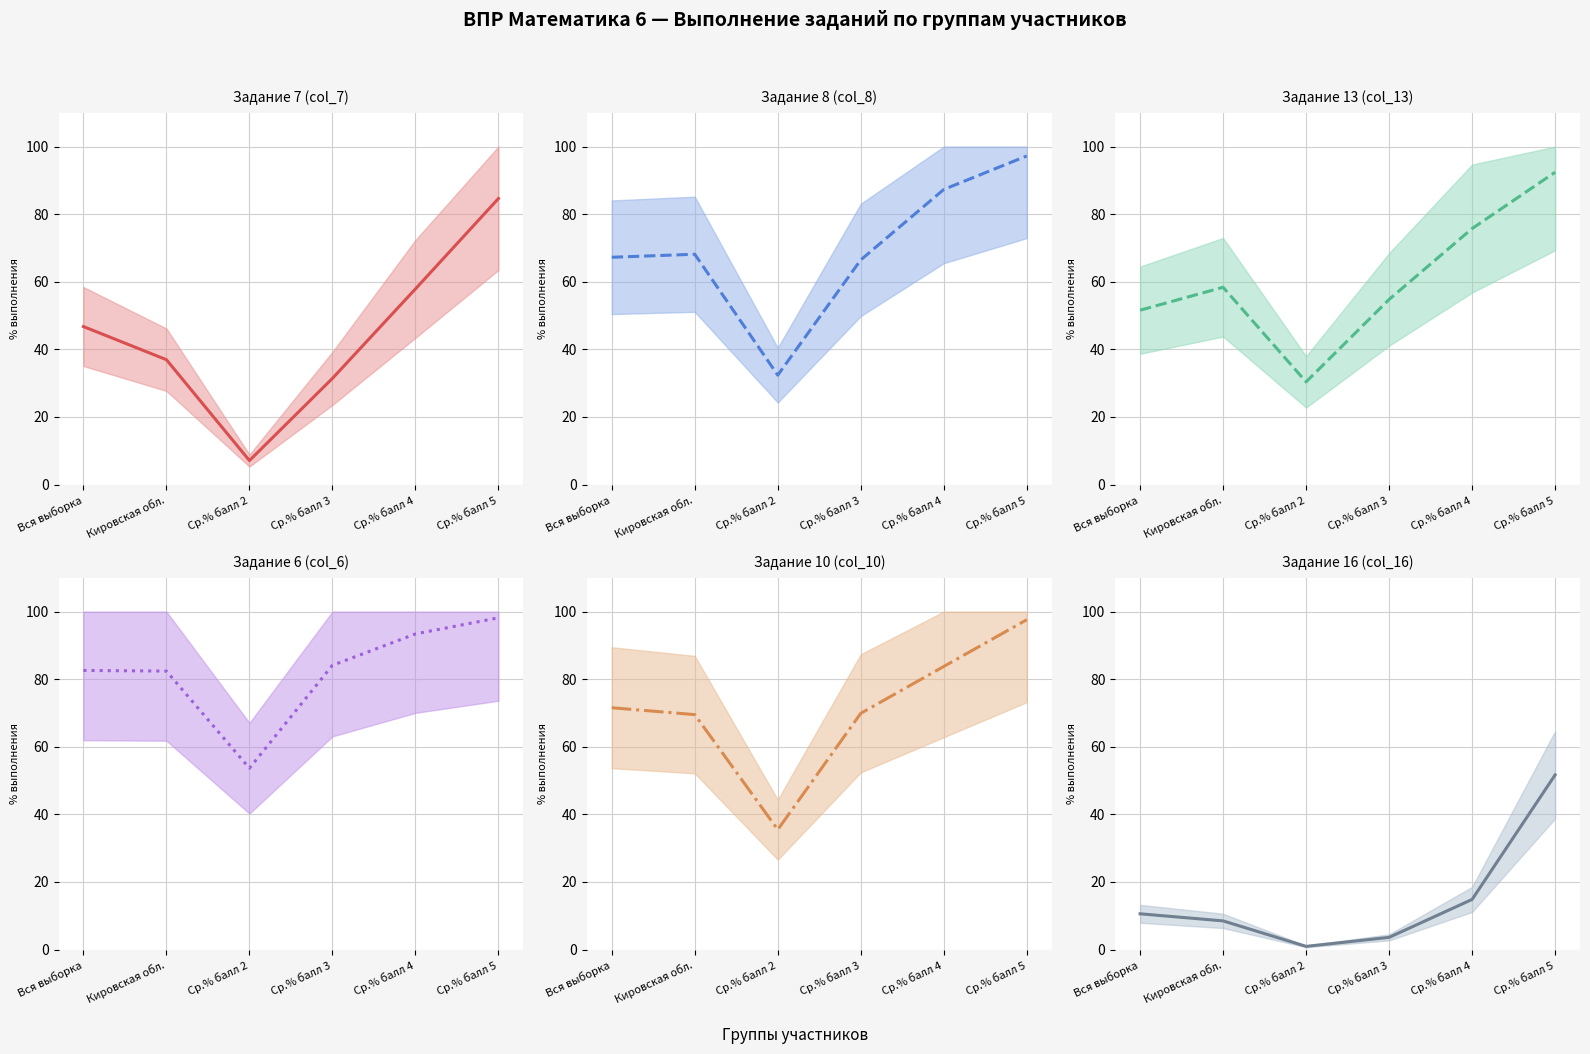

What is the sum of the Задание 6 (col_6) values at Ср.% балл 3 and Кировская обл.?

166.5